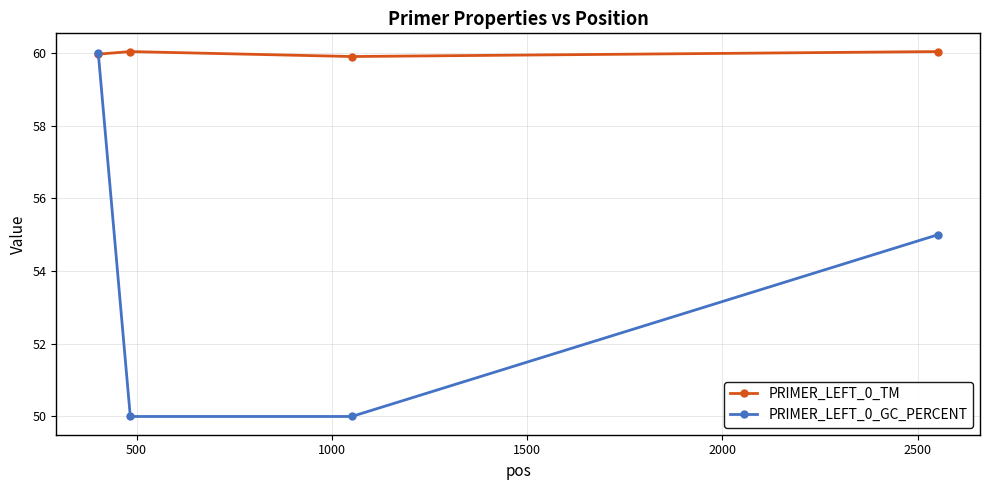

List the series in order of their overall mean, highest first.

PRIMER_LEFT_0_TM, PRIMER_LEFT_0_GC_PERCENT